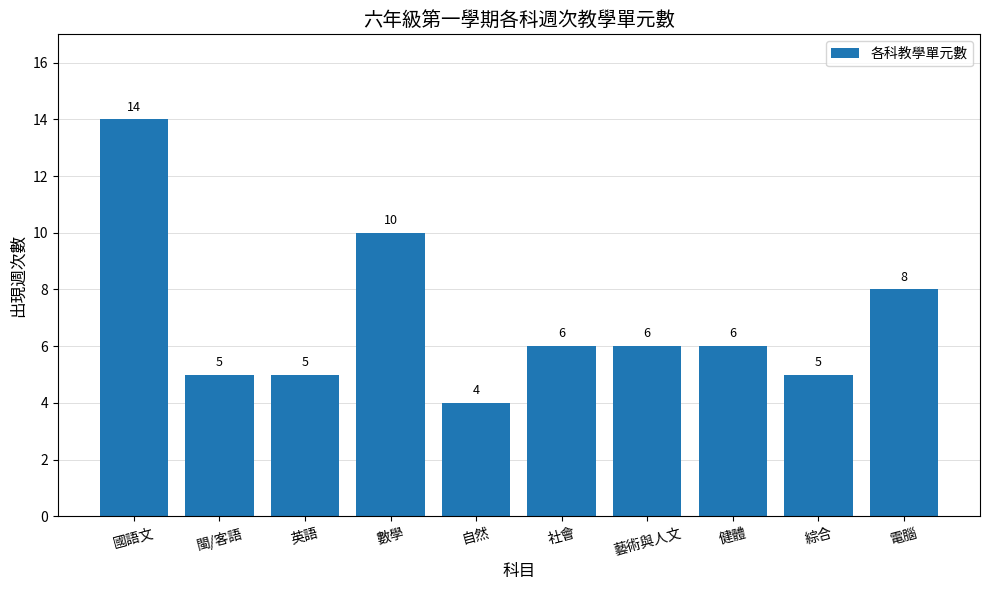

What is the sum of the values at 社會 and 健體?

12